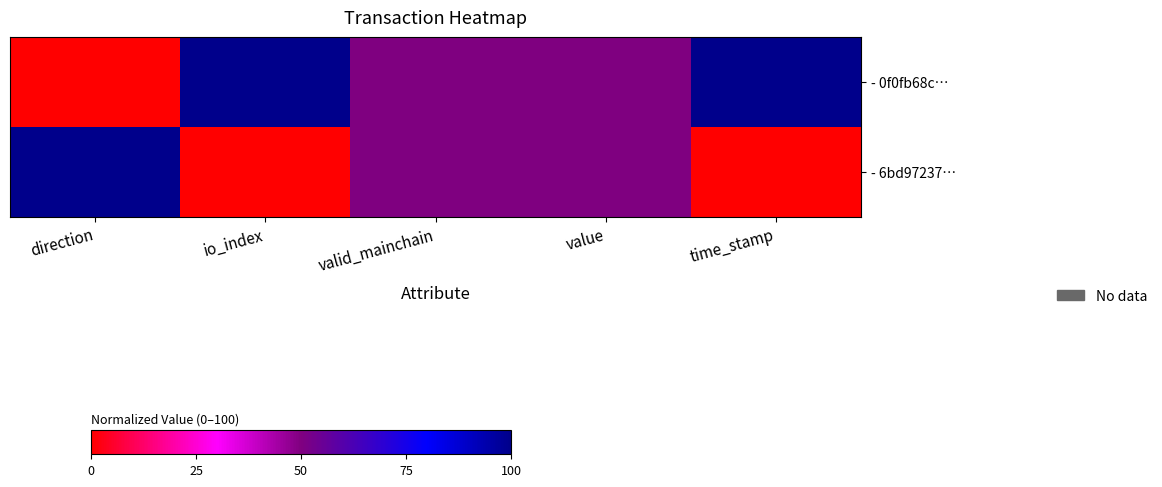

At which category is the sum across all series the highest?

direction